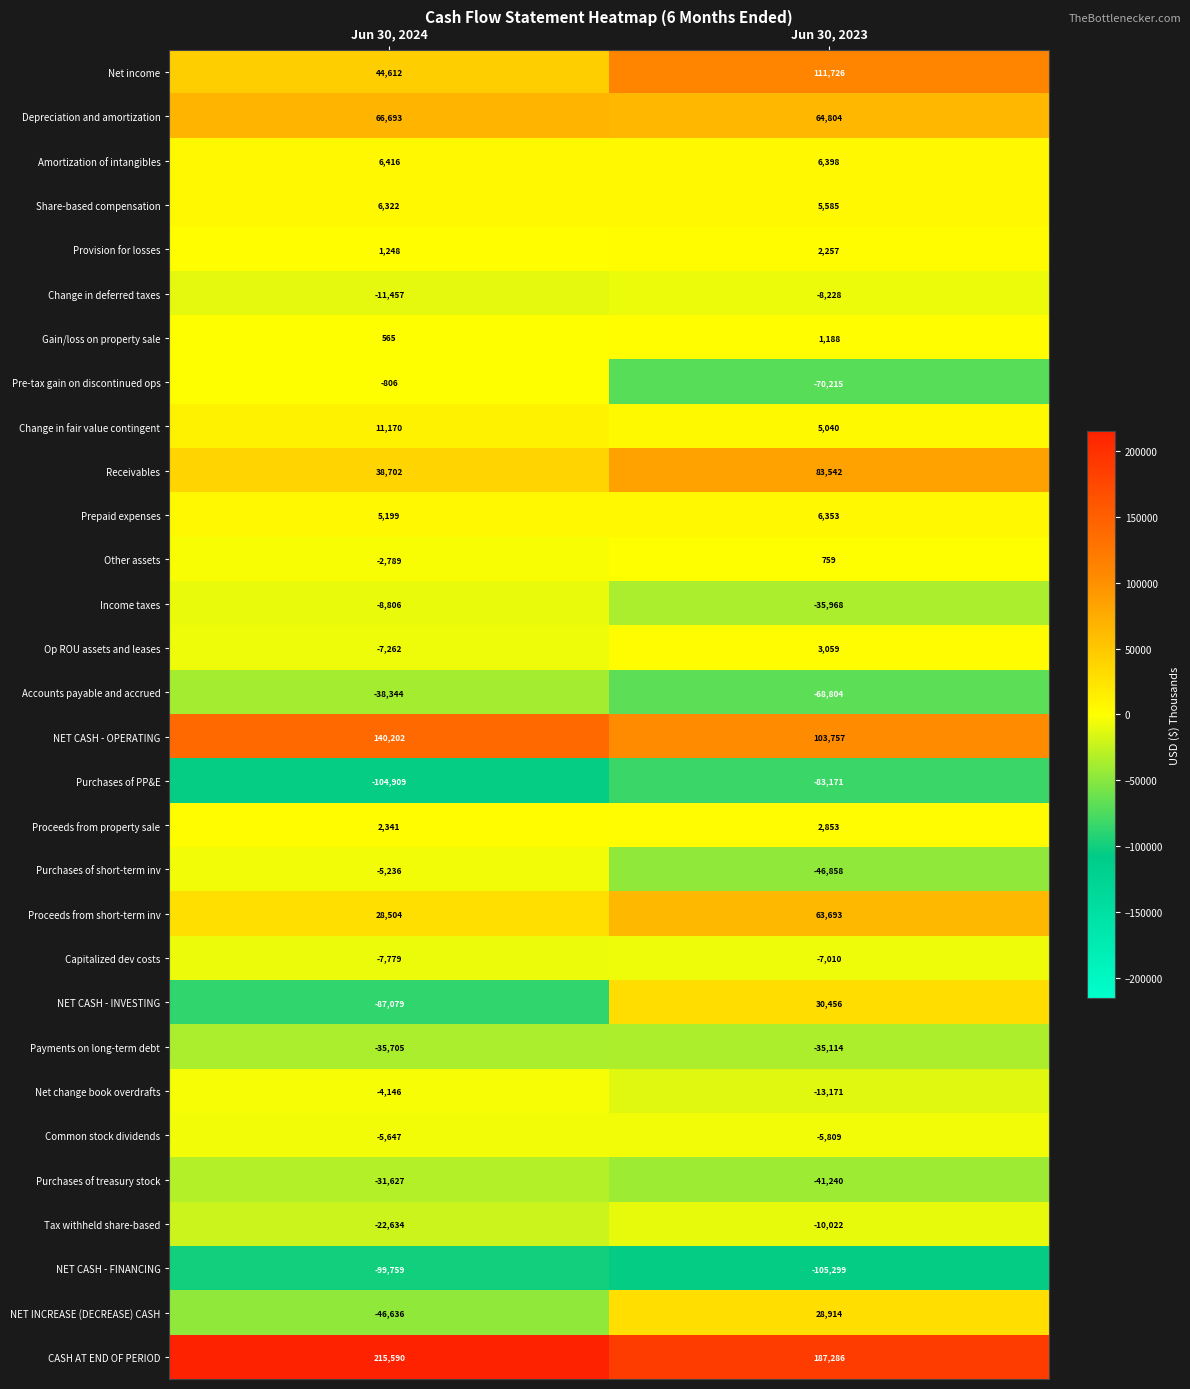

How many categories are shown in the chart?

2